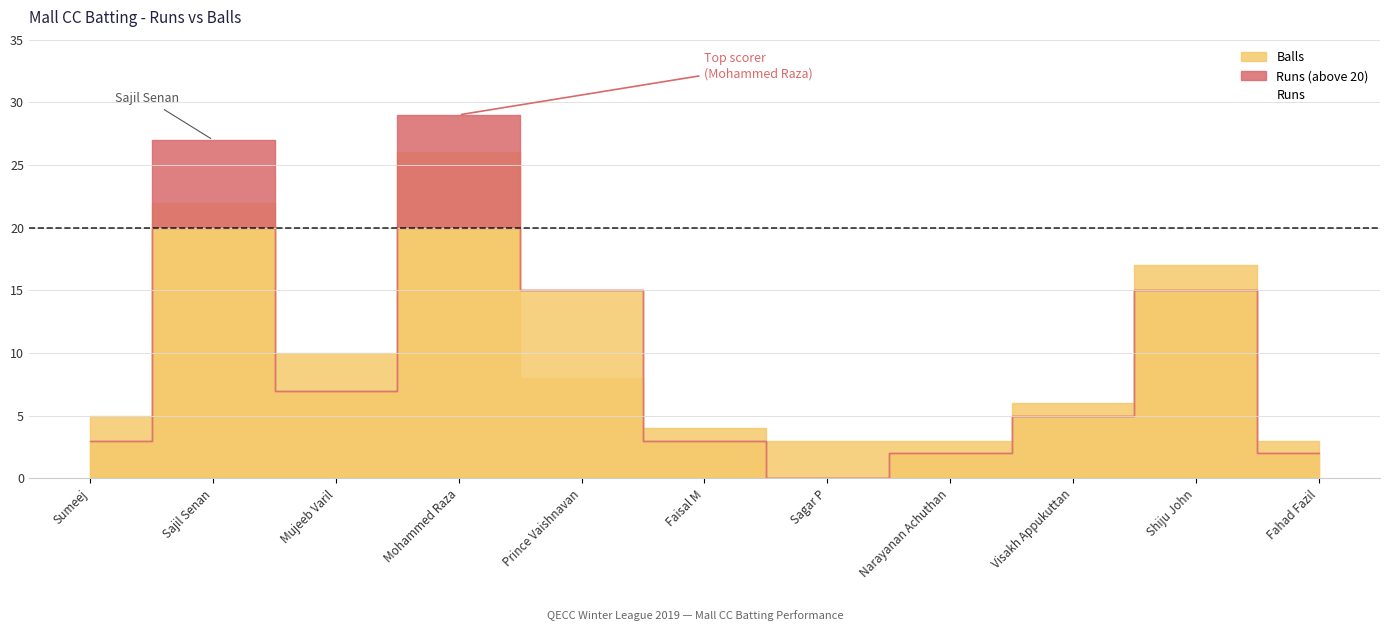

Between Sajil Senan and Mujeeb Varil, which series saw the biggest shift?

Runs